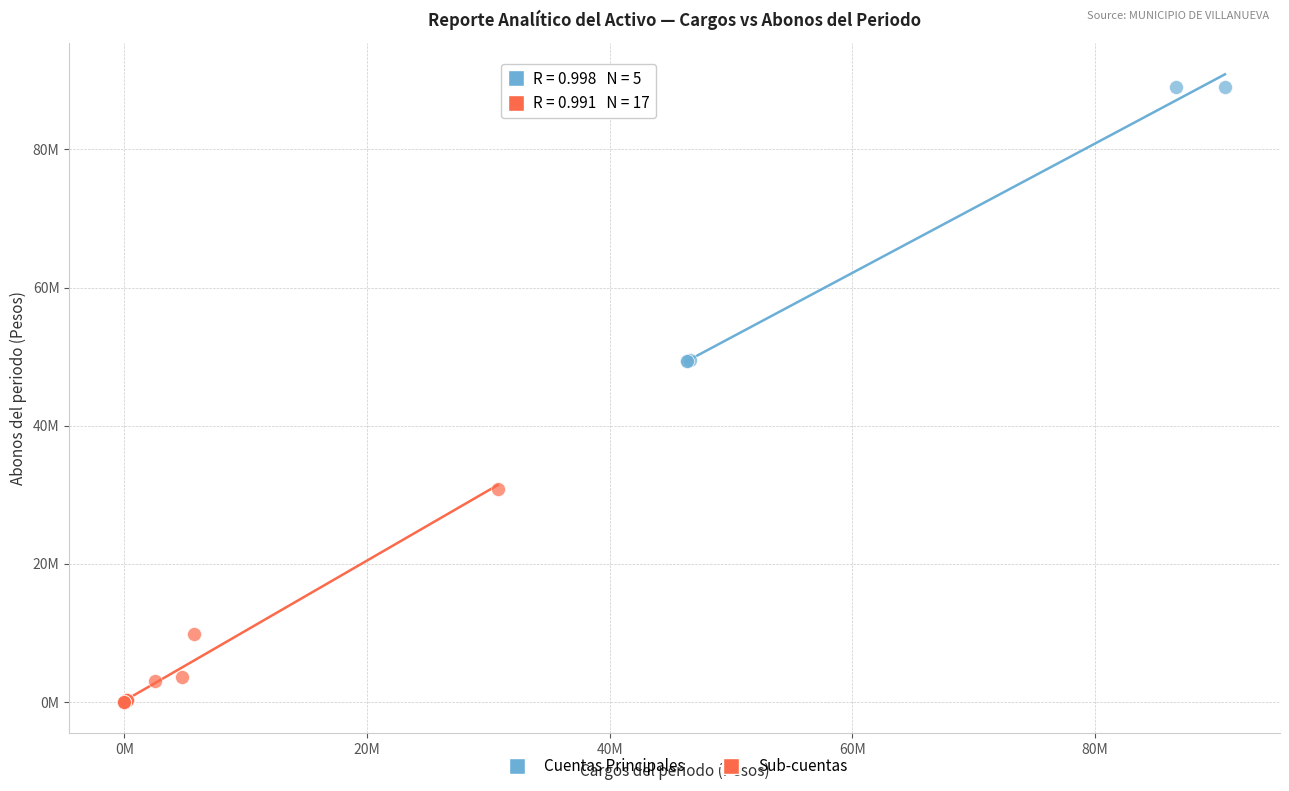

Which series has the largest Y range (max minus min)?

Cuentas Principales